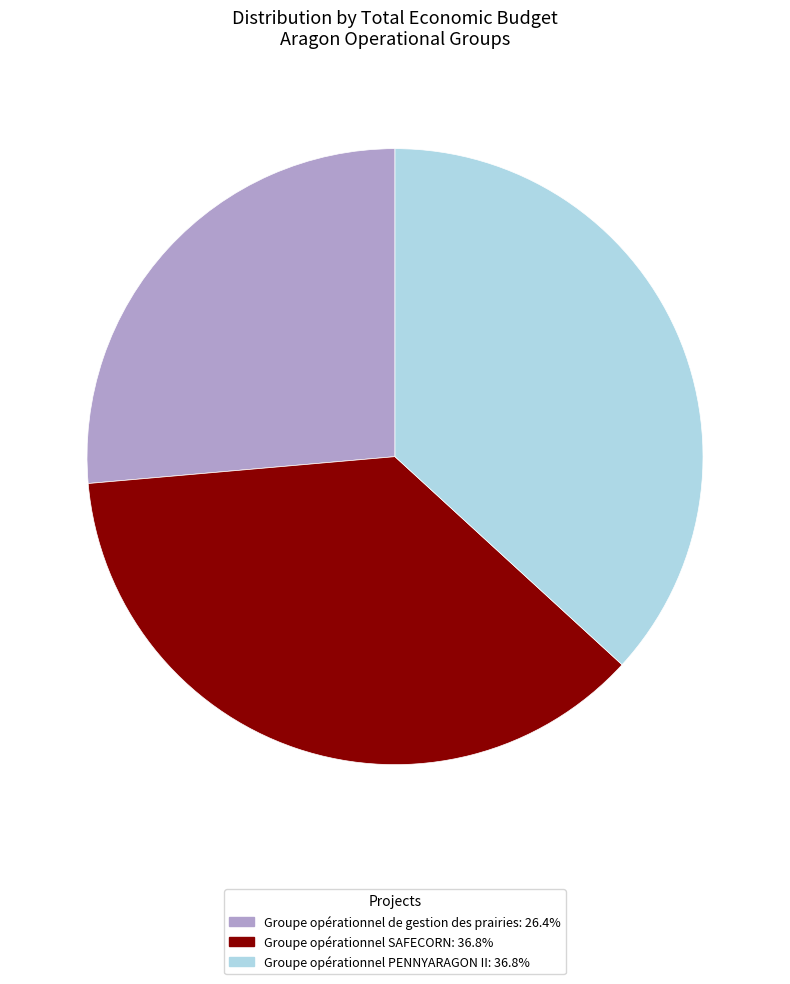

Which has a higher value, Groupe opérationnel SAFECORN or Groupe opérationnel de gestion des prairies?

Groupe opérationnel SAFECORN